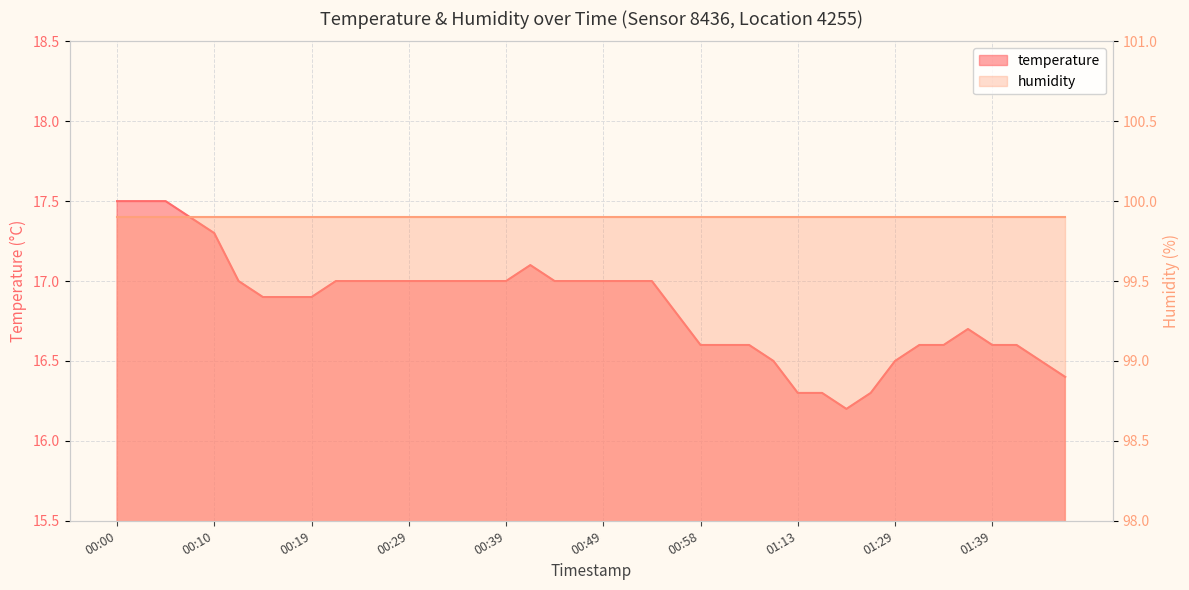

The value at 00:53 is 23.4. True or false?

False